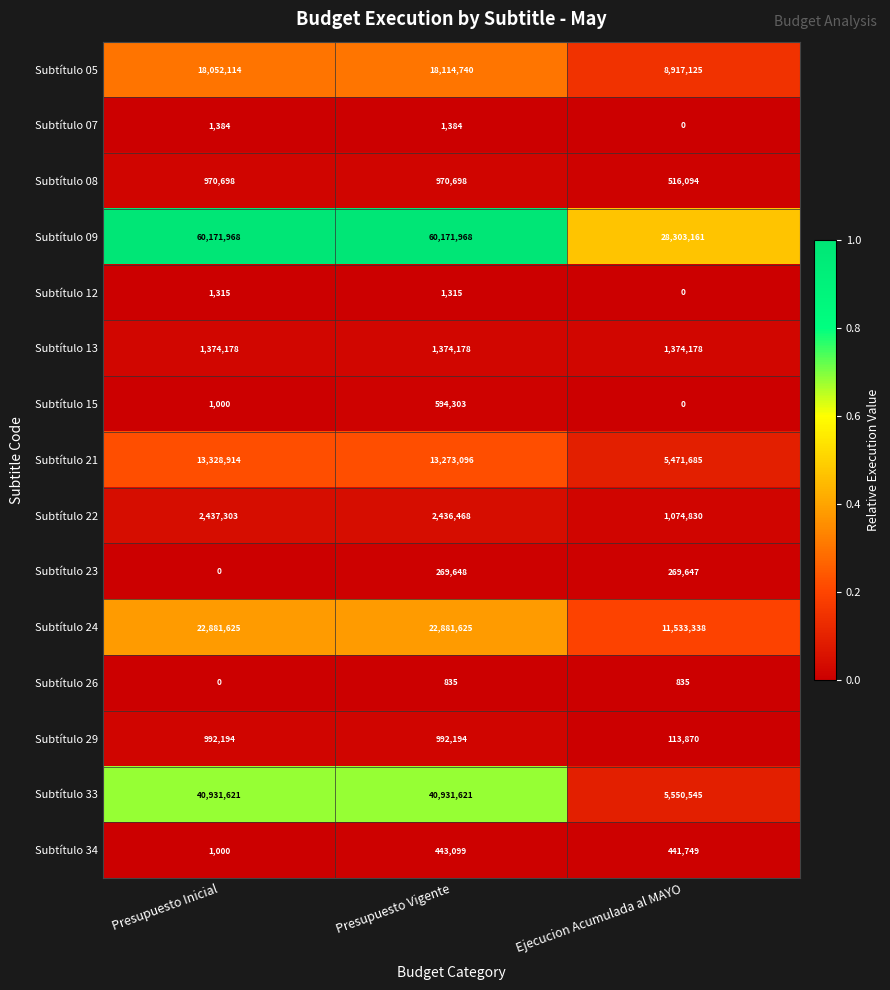

What is the difference between the highest and lowest values at Presupuesto Vigente?

60171133